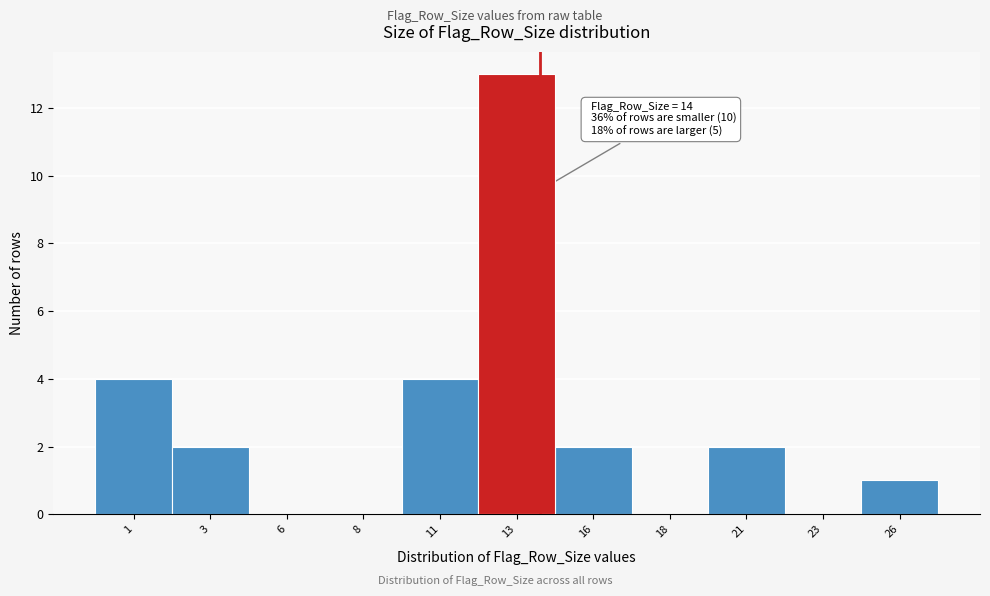

Over which range of the x-axis is the bar tallest?

12.0 to 14.5